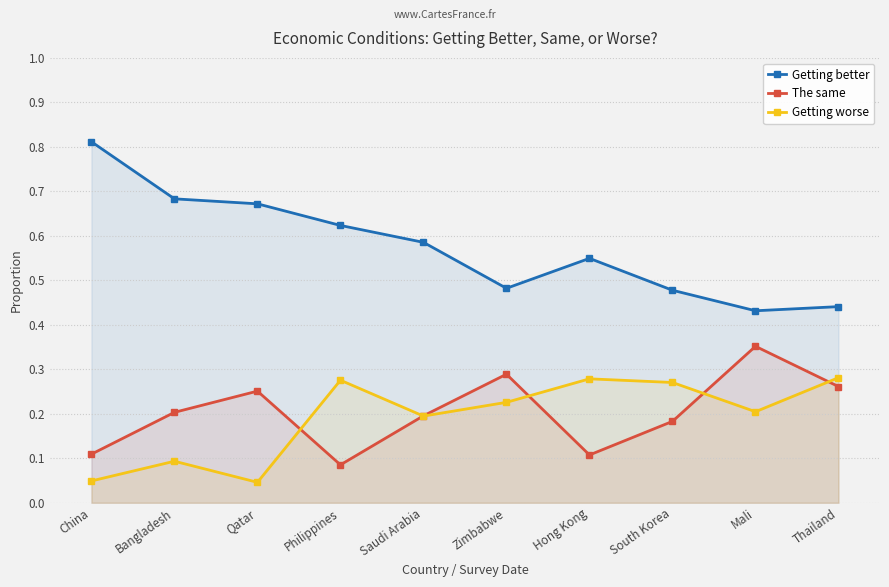

Count the number of categories in the chart.

10